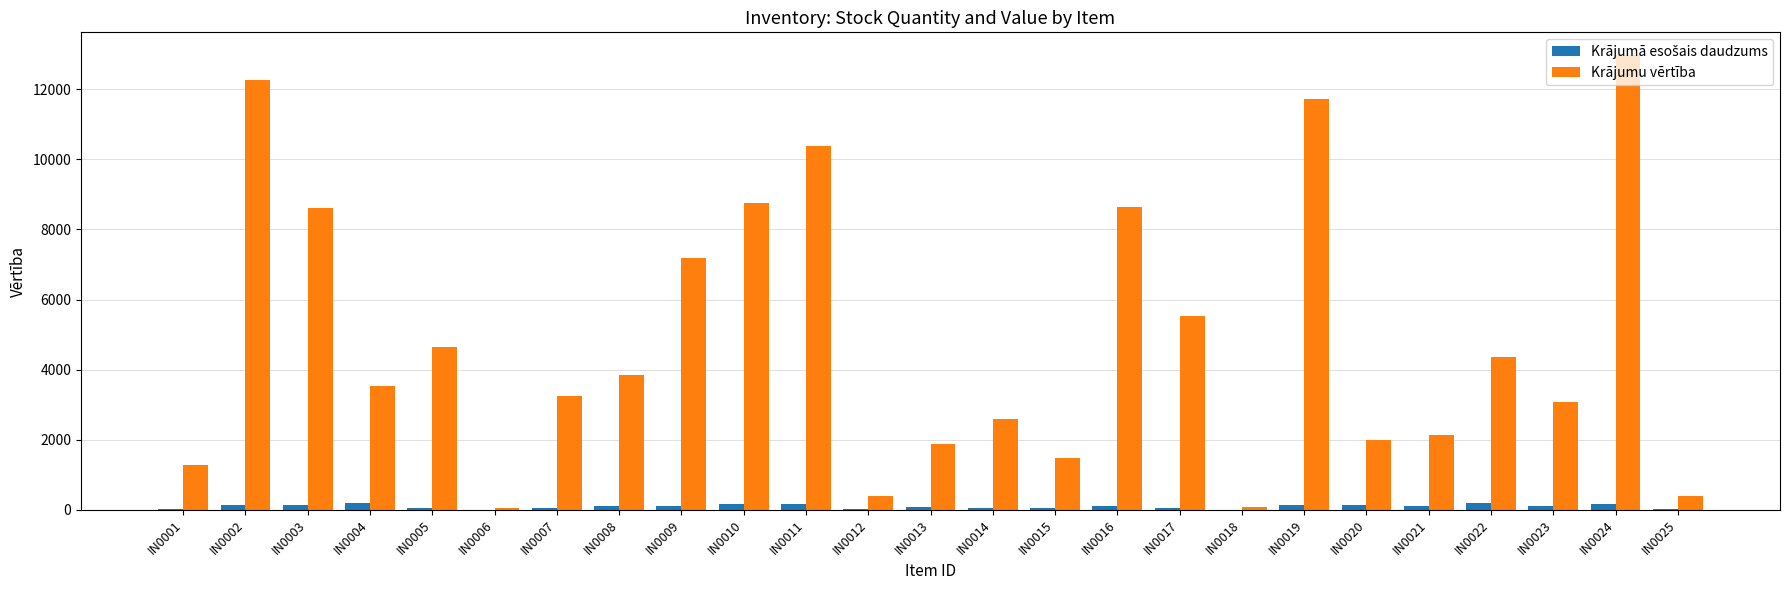

Which series has the largest total across all categories?

Krājumu vērtība